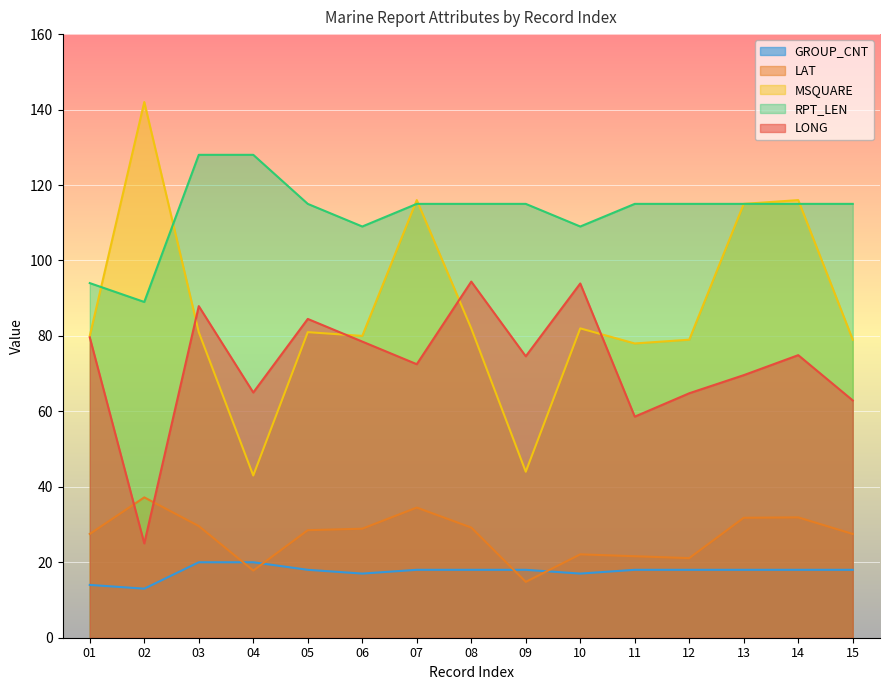

List the labels in order of LAT value, largest first.

02, 07, 14, 13, 03, 08, 06, 05, 01, 15, 10, 11, 12, 04, 09